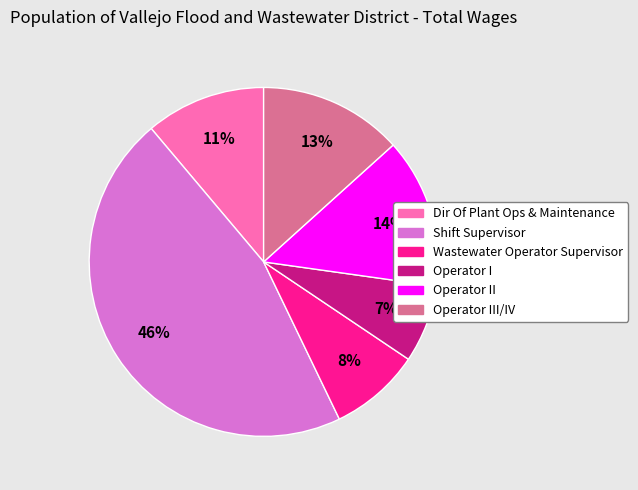

Does any single category account for the majority?

No